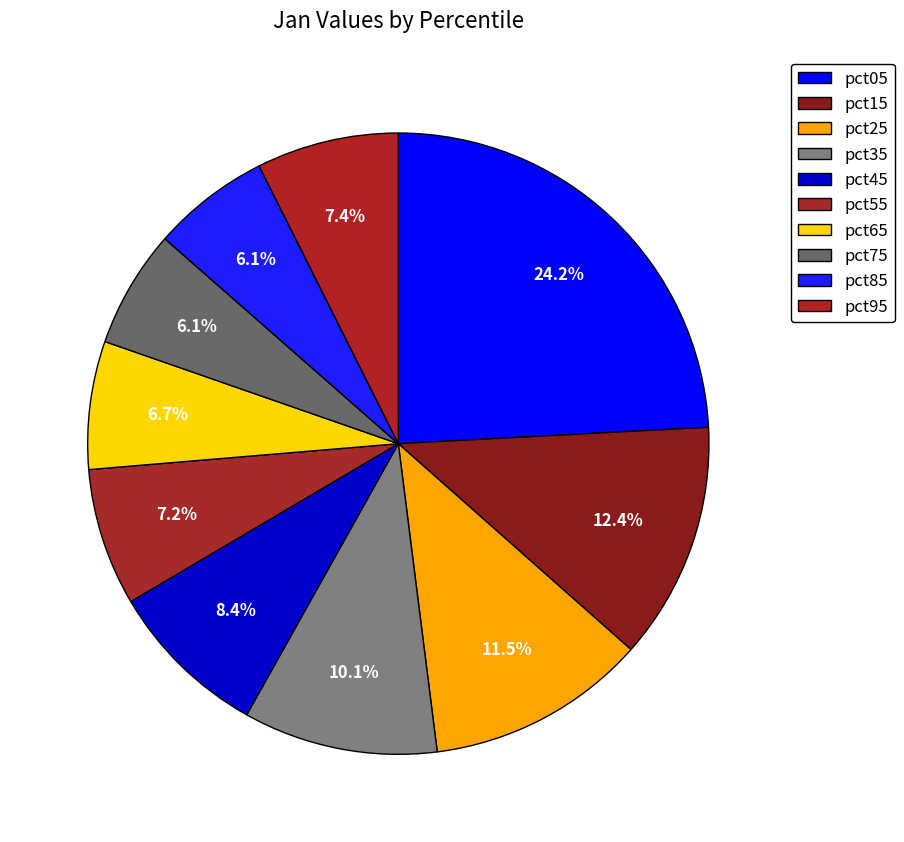

Count the number of slices in the pie.

10